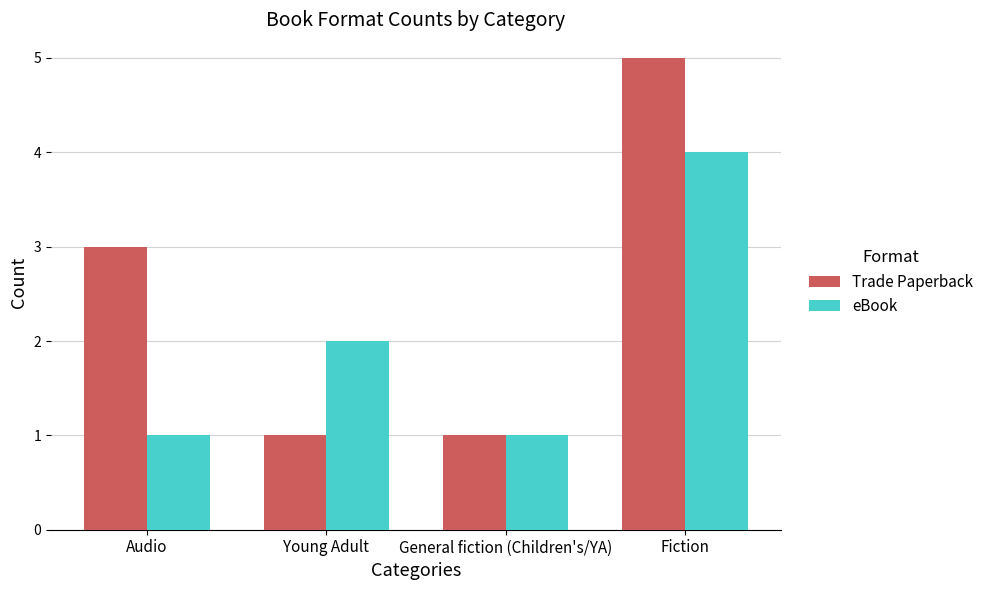

Is it true that eBook equals 2 at Fiction?

False